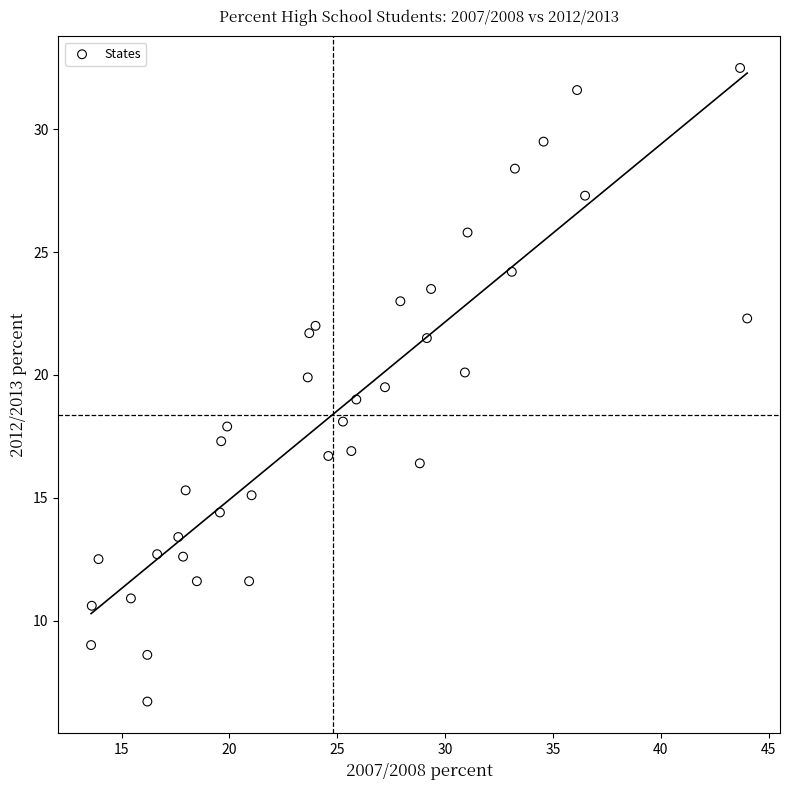

What is the range of X values (max minus min)?

30.4